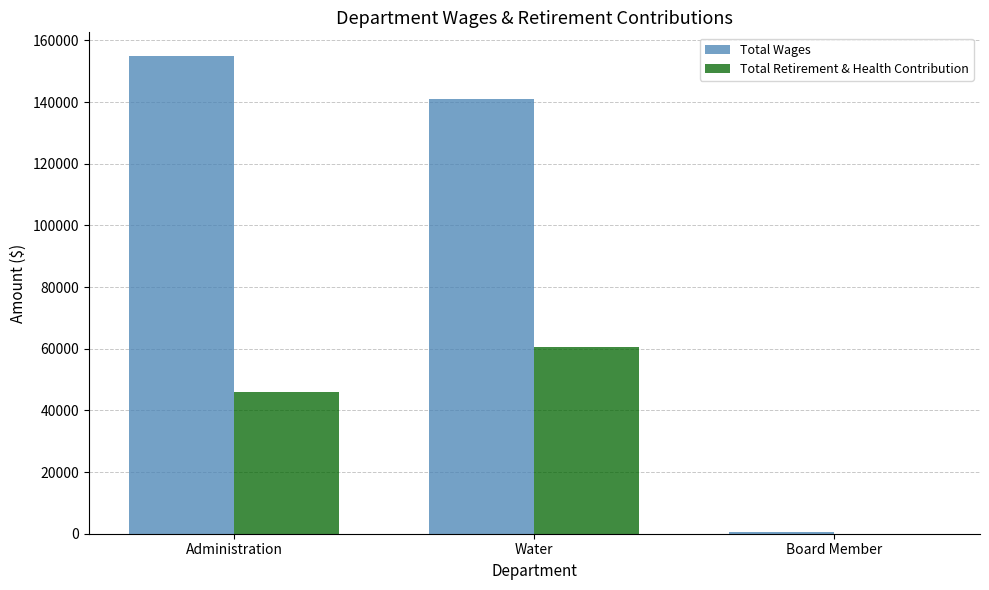

The Total Retirement & Health Contribution series shows 63865 at Administration. True or false?

False